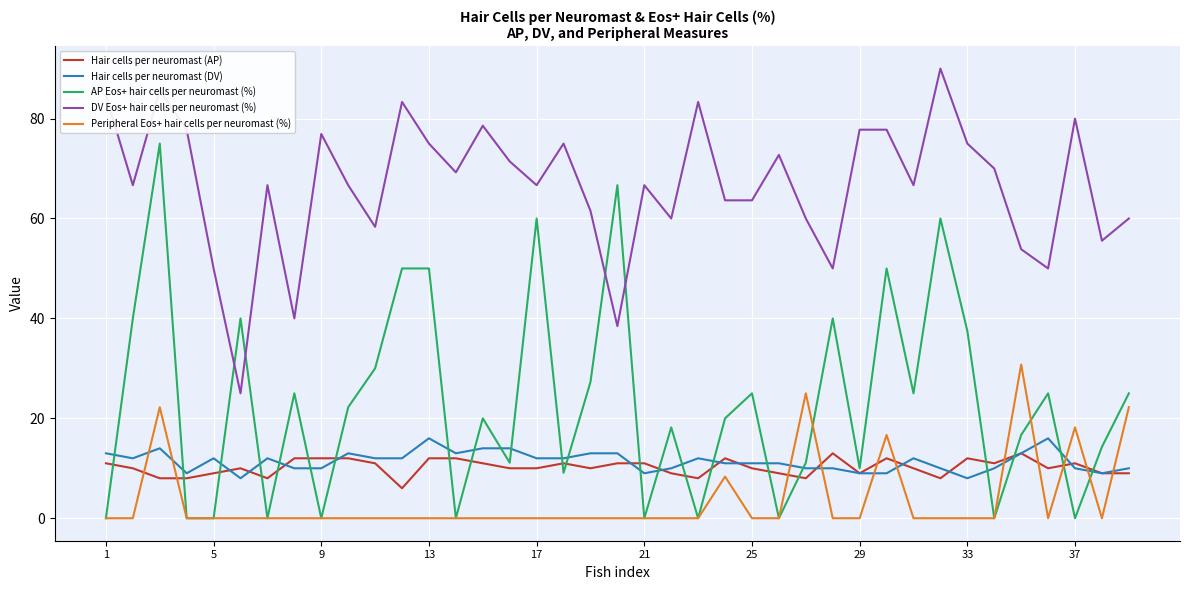

At how many categories does at least one series exceed 5?

39